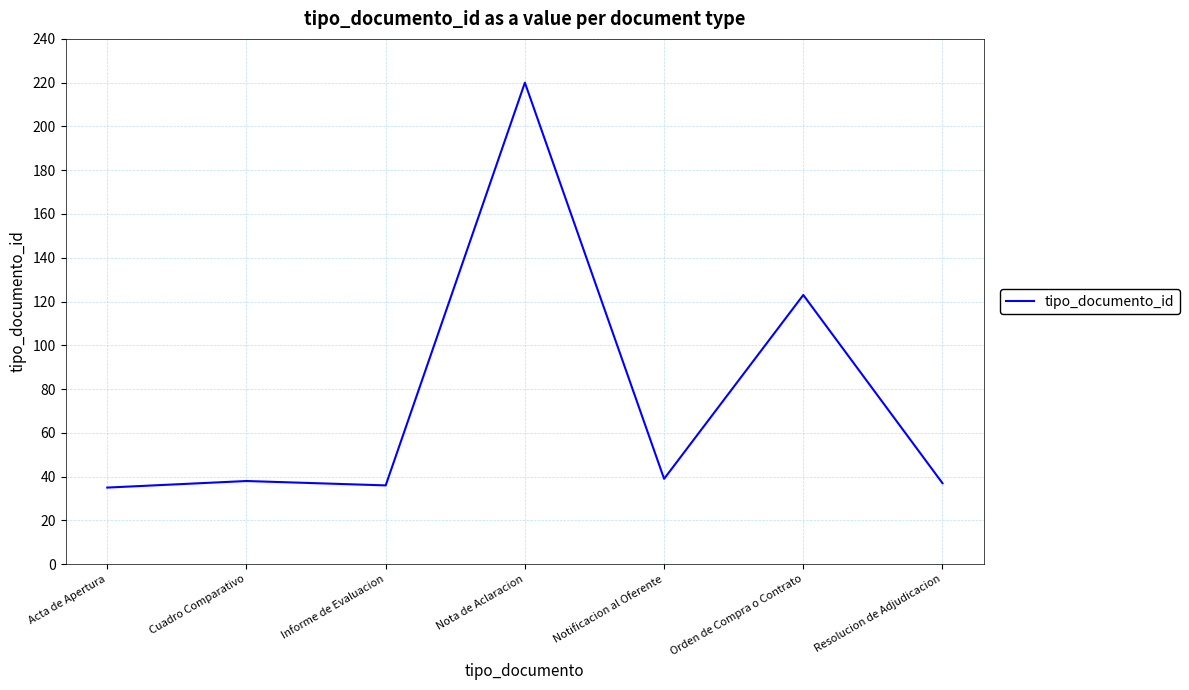

What is the difference between the values at Nota de Aclaracion and Notificacion al Oferente?

181